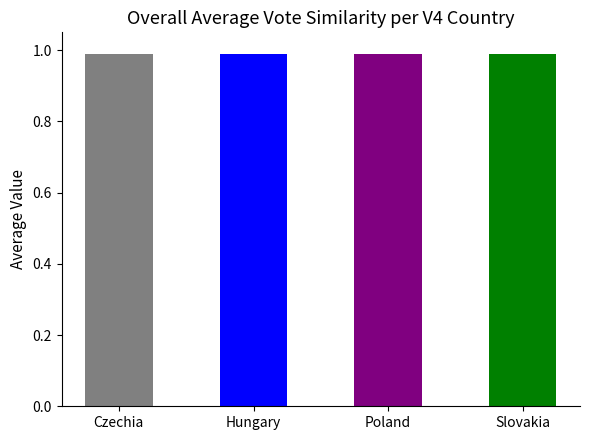

What are all the series names shown in the legend?

Czechia, Hungary, Poland, Slovakia